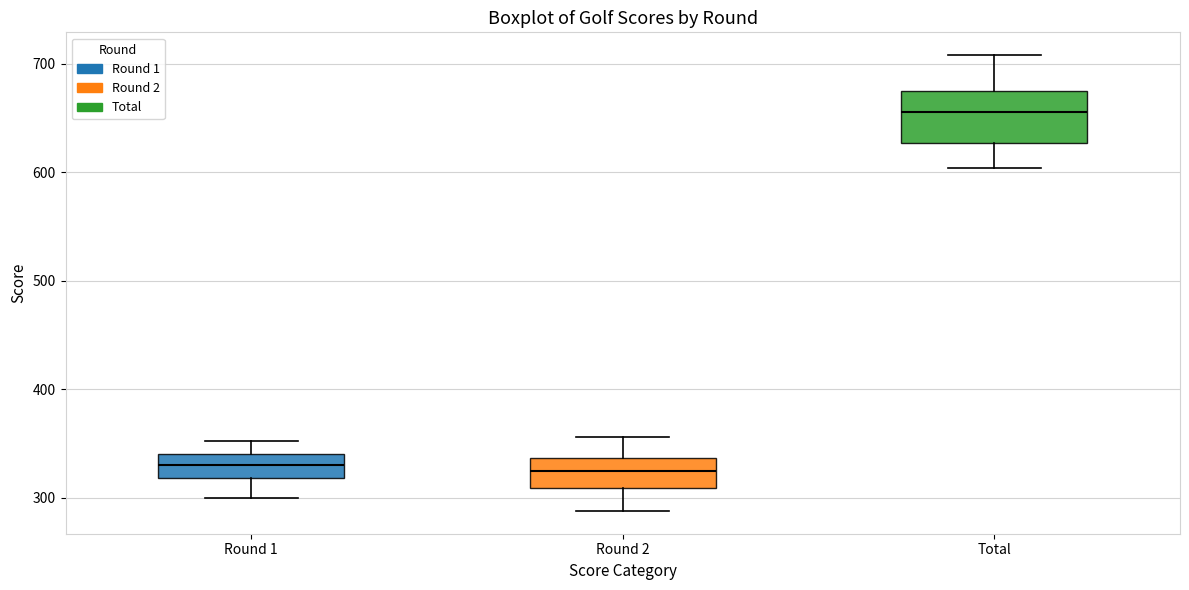

Comparing the boxes themselves (not the whiskers), which one is the tallest?

Total